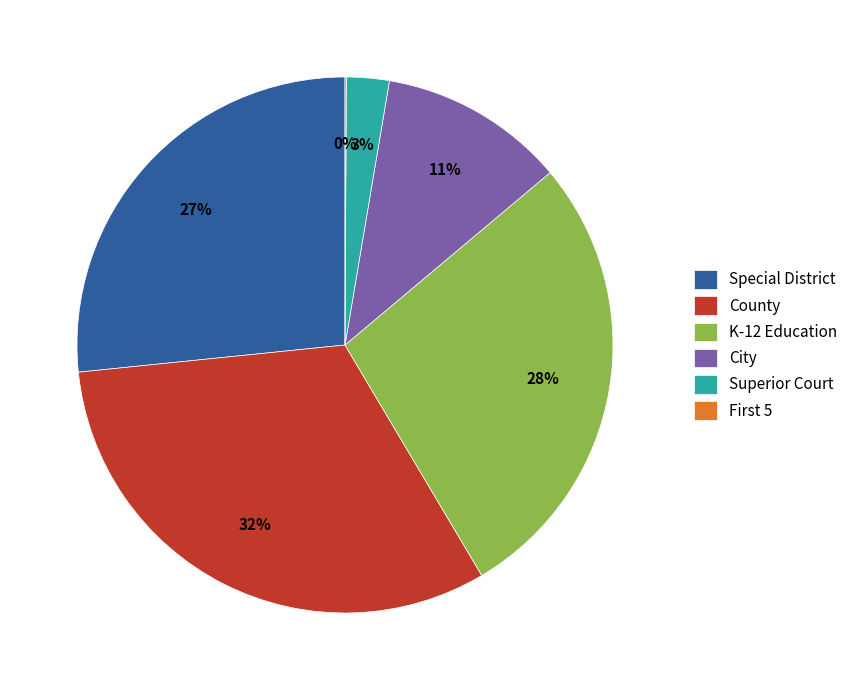

Approximately how many times larger is the value at K-12 Education compared to Special District?

1.0